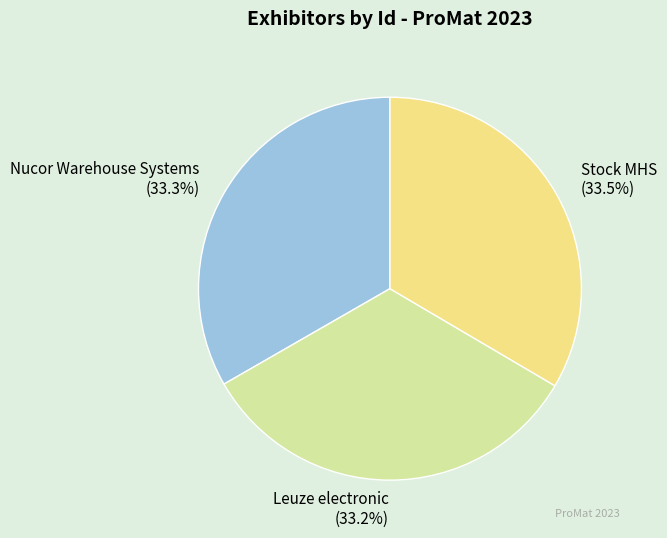

How many segments does this pie chart have?

3